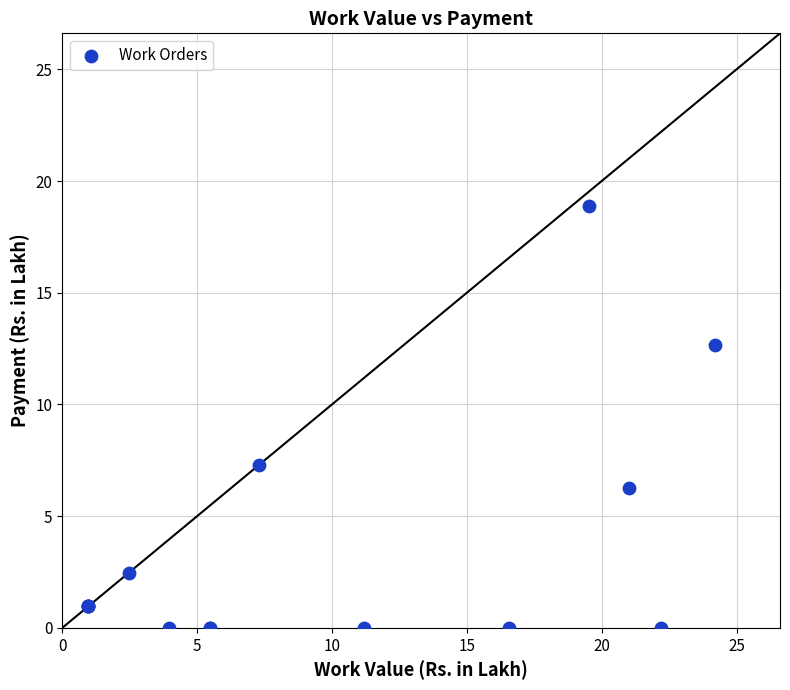

What Y value in the scatter plot is closest to 9?

7.3